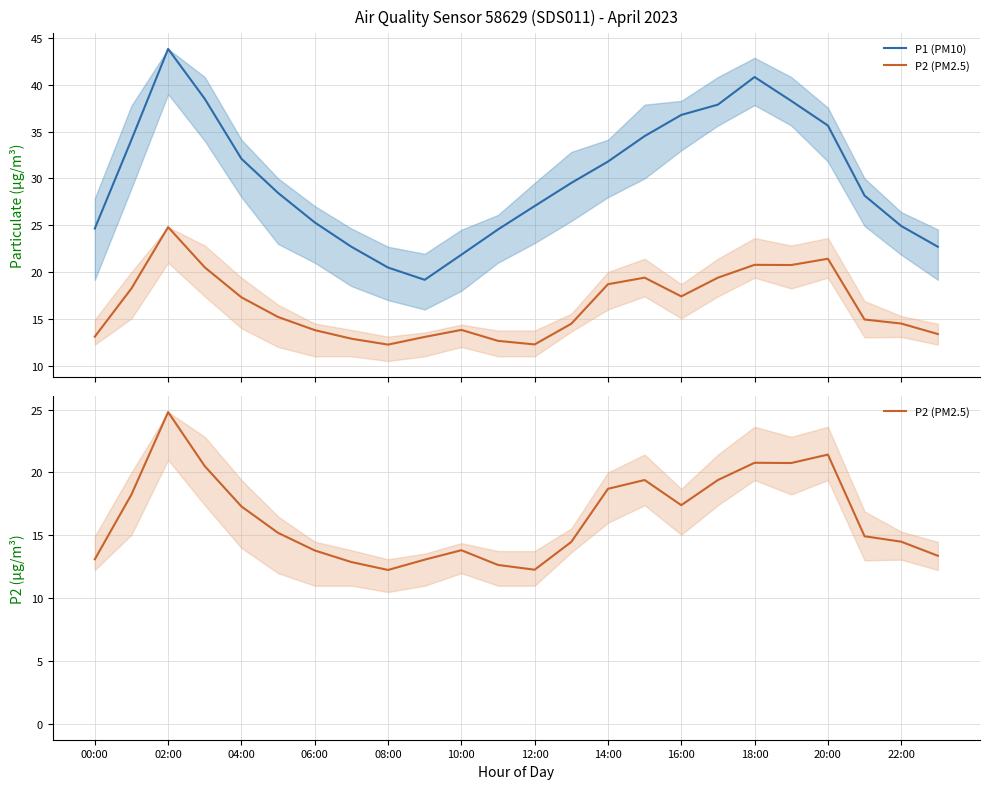

What is the average value of the P1 (PM10) series?

30.2